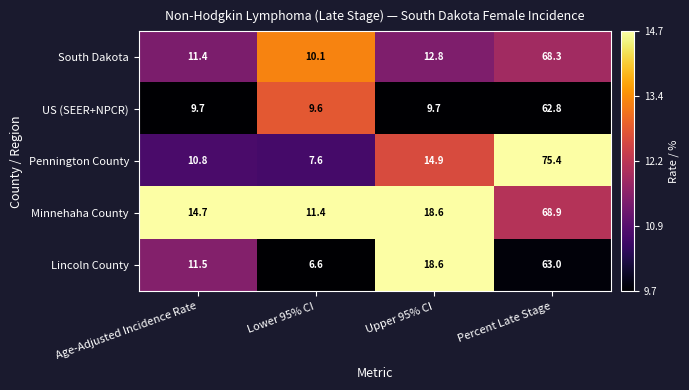

At which category is the sum across all series the highest?

Percent Late Stage